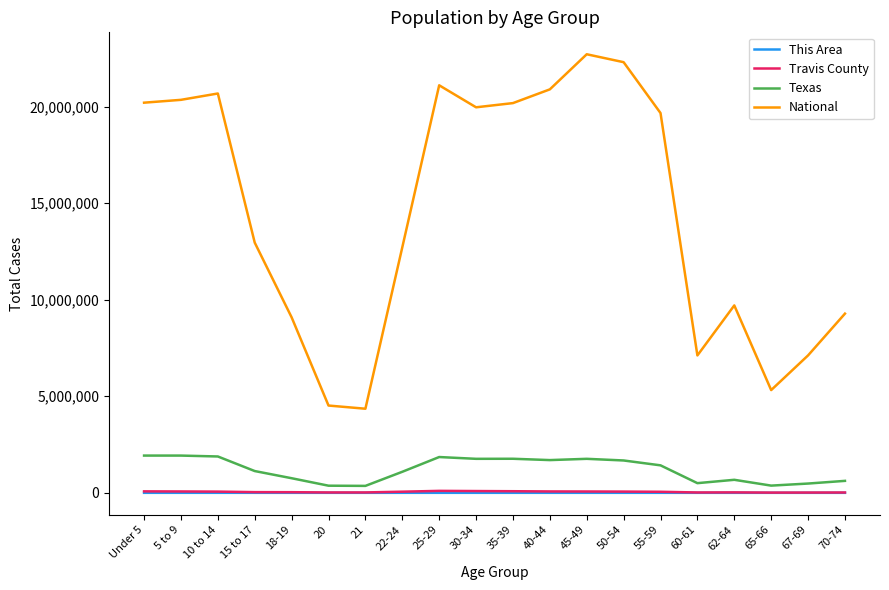

Is it true that National equals 7490276 at 65-66?

False